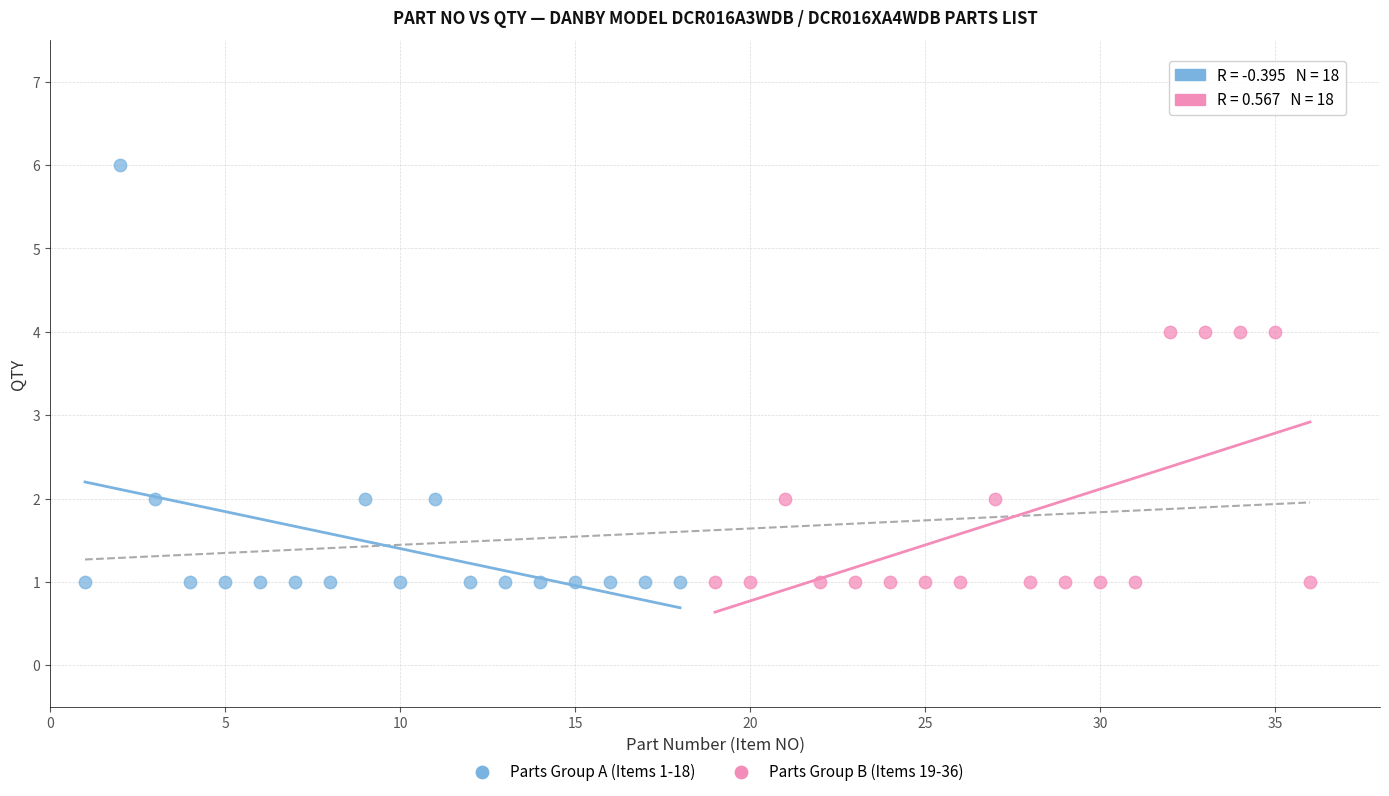

Which series has the largest Y range (max minus min)?

Parts Group A (Items 1-18)